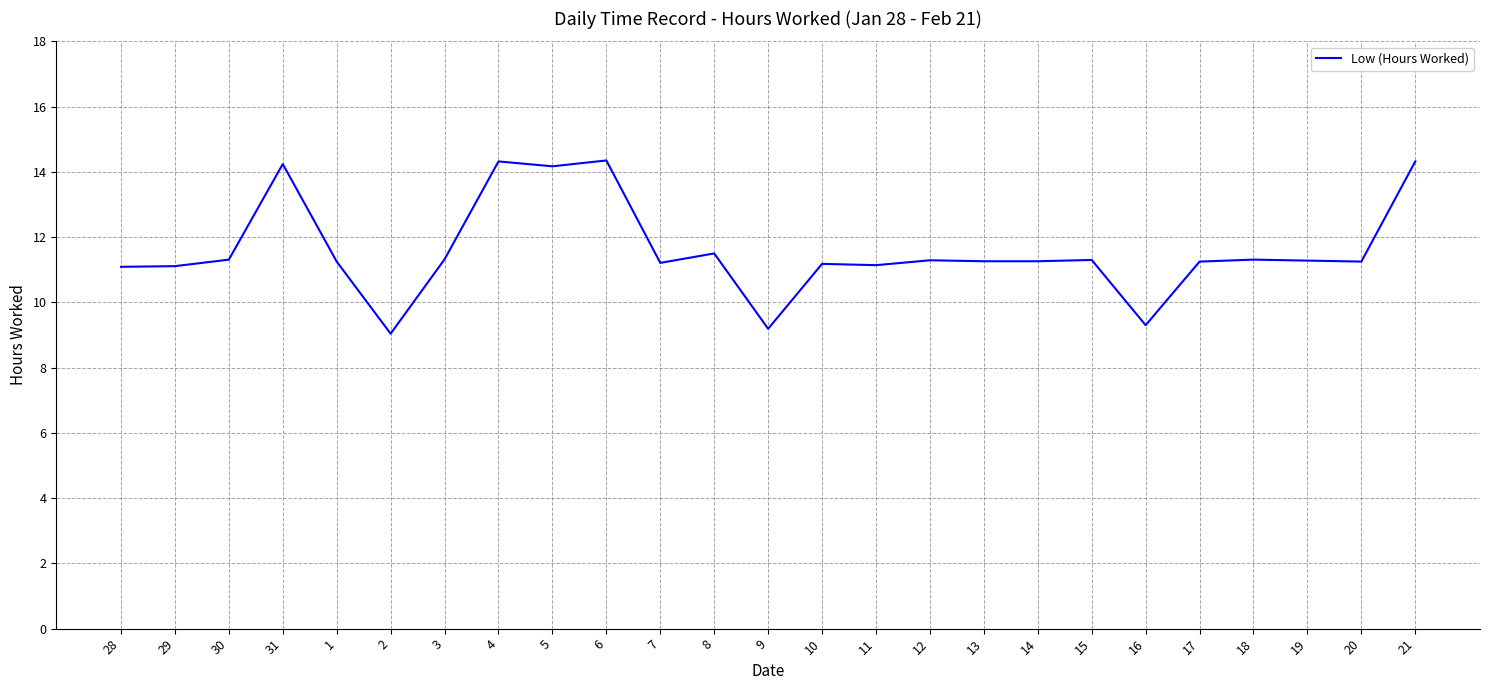

The value at 14 is 19.7. True or false?

False